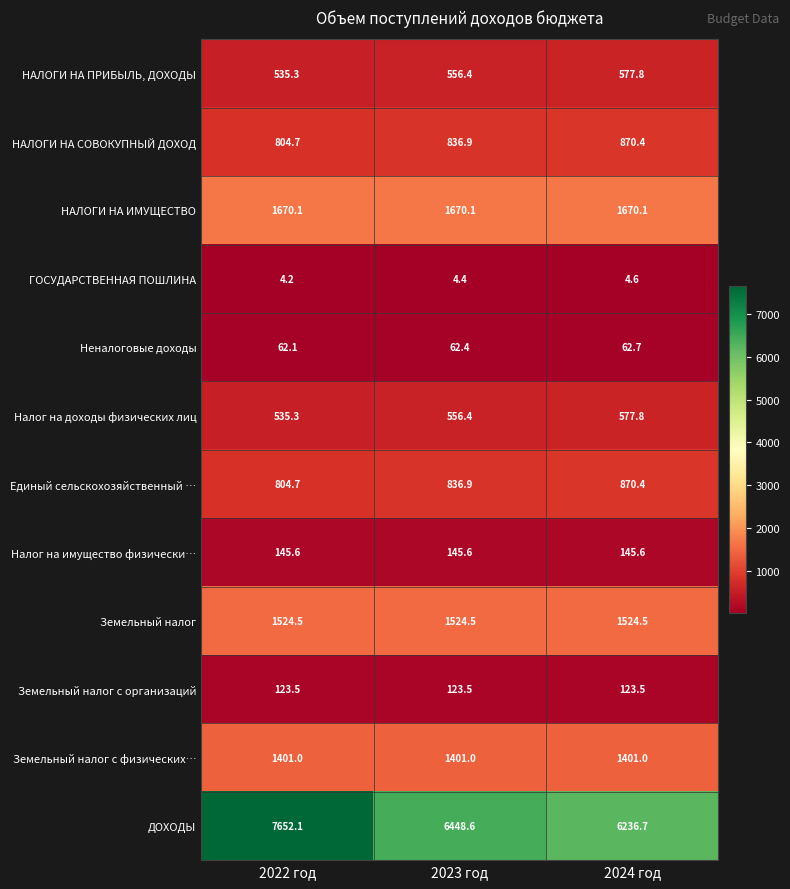

What is the difference between the highest and lowest values at 2024 год?

6232.1